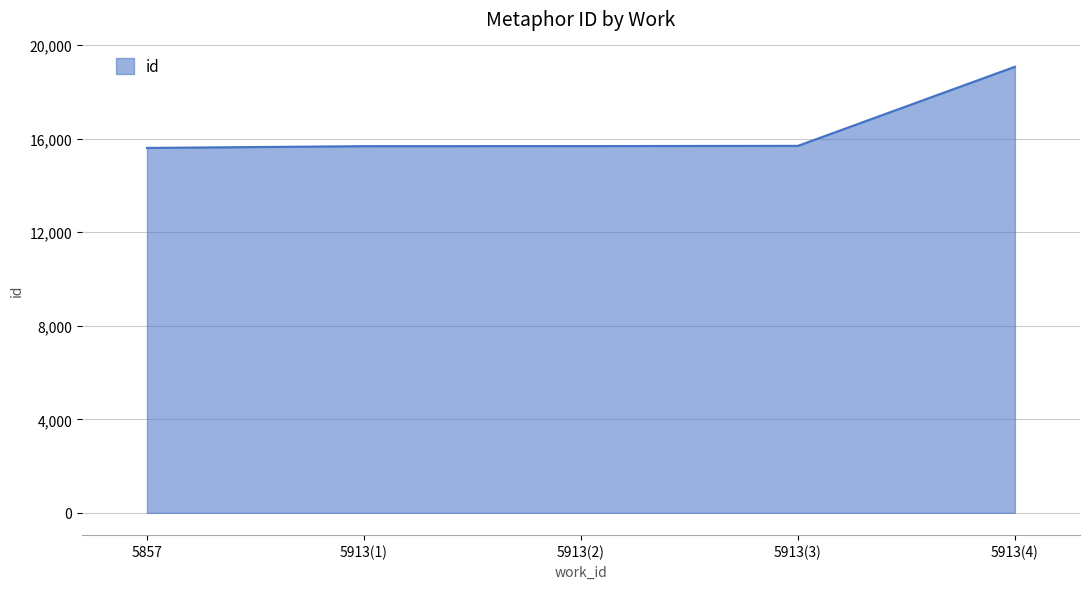

True or false: there are more than 2 points higher than both neighbors.

False